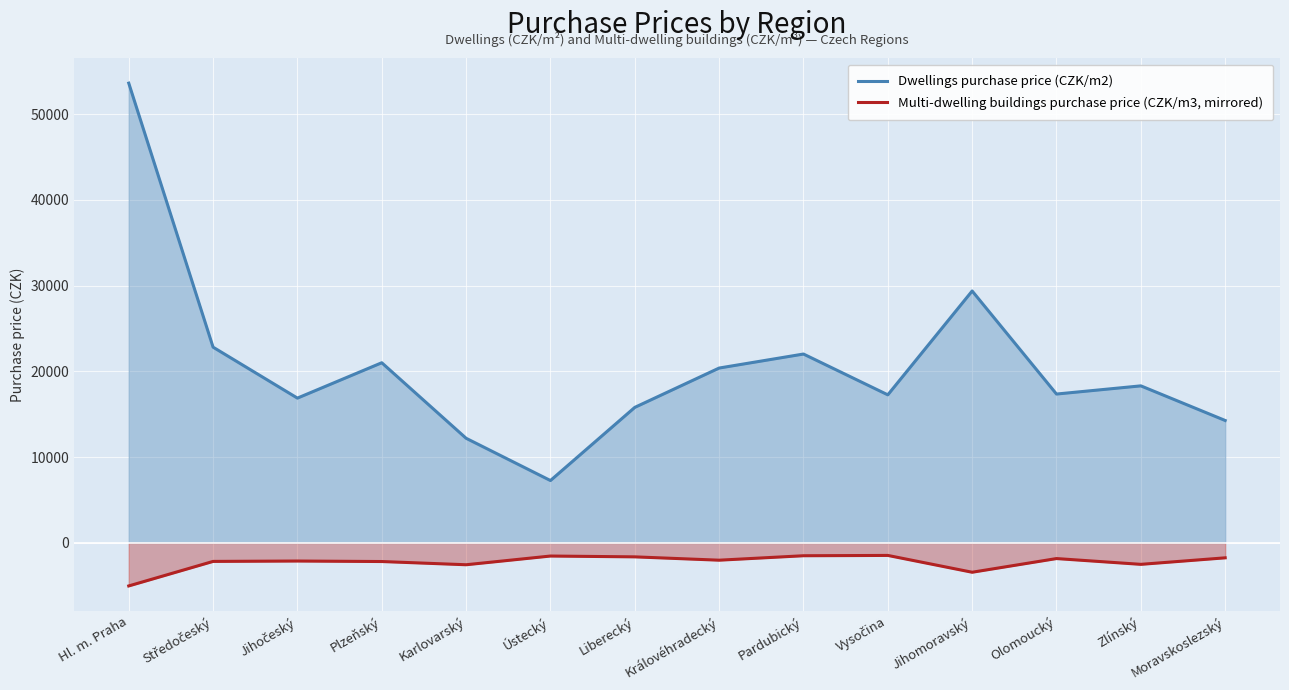

Which series changed the most between Karlovarský and Vysočina?

Dwellings purchase price (CZK/m2)